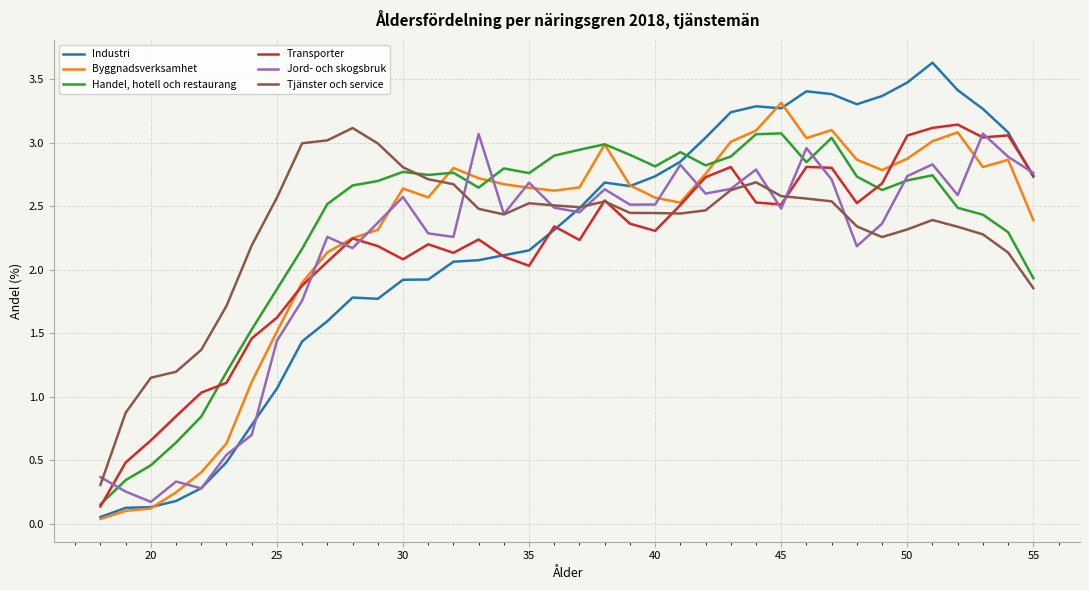

How many values in the Tjänster och service series are below 2?

7